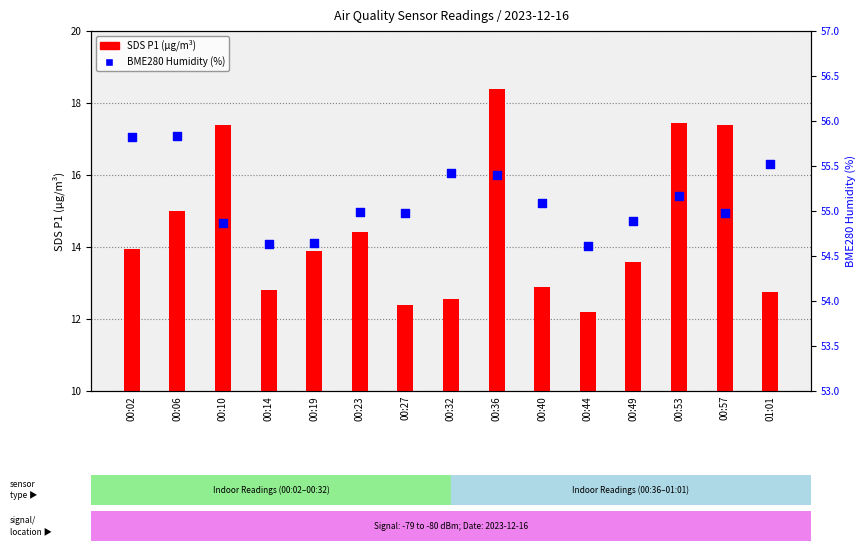

At which category is the sum across all series the highest?

00:36